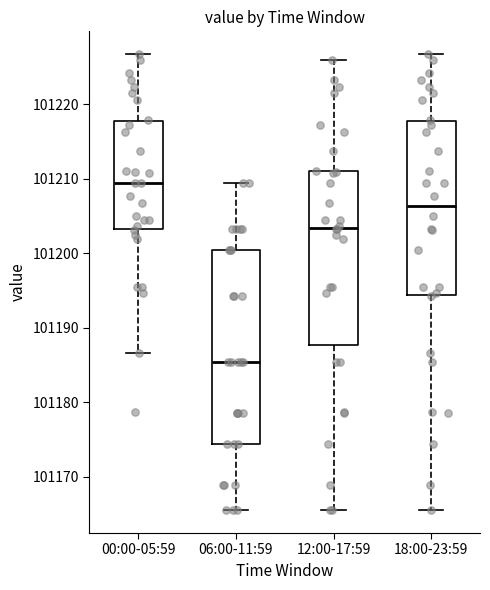

Reading left to right, transcribe this box plot: for each box, give where its median line is, the range the box spans, and where its two whiskers end, as read against the y-axis. The values are not printed on the chart, so give them approximately, as read against the axis.

00:00-05:59: median 101209, box 101203 to 101218, whiskers 101187 to 101227
06:00-11:59: median 101185, box 101174 to 101200, whiskers 101166 to 101209
12:00-17:59: median 101203, box 101188 to 101211, whiskers 101166 to 101226
18:00-23:59: median 101206, box 101194 to 101218, whiskers 101166 to 101227